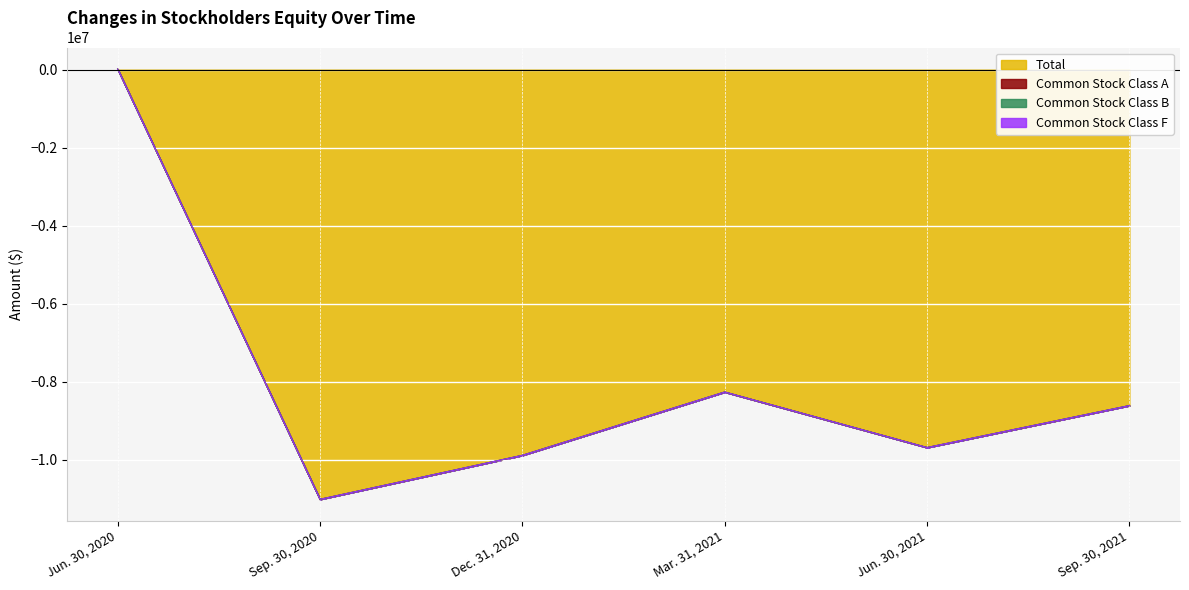

At which category is the sum across all series the highest?

Jun. 30, 2020